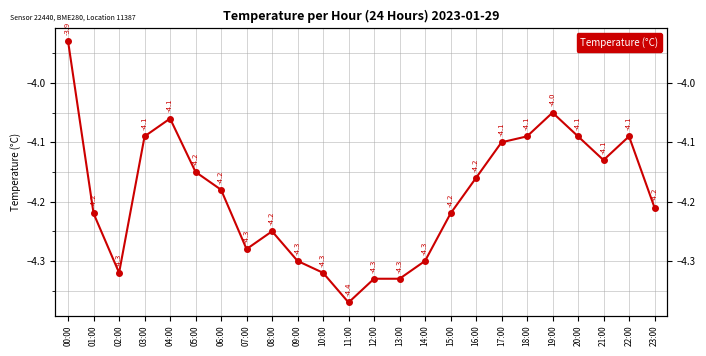

Count the values in the range -4 to -3.

1